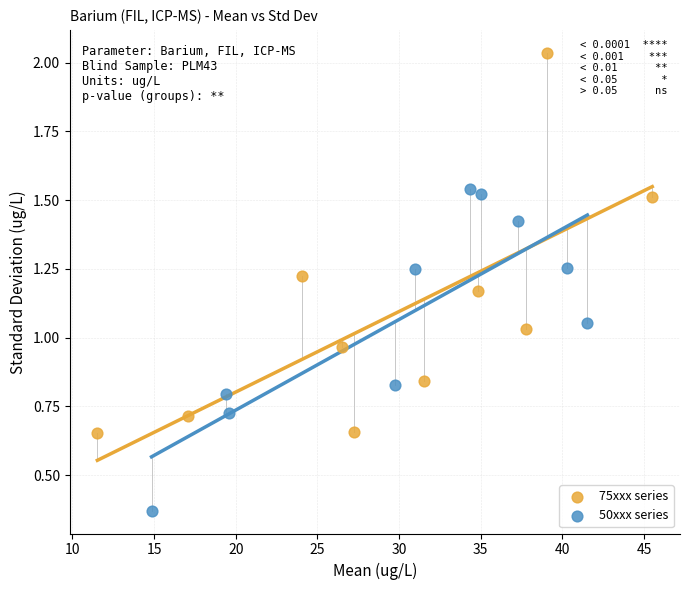

Which series contains the highest Y value?

75xxx series